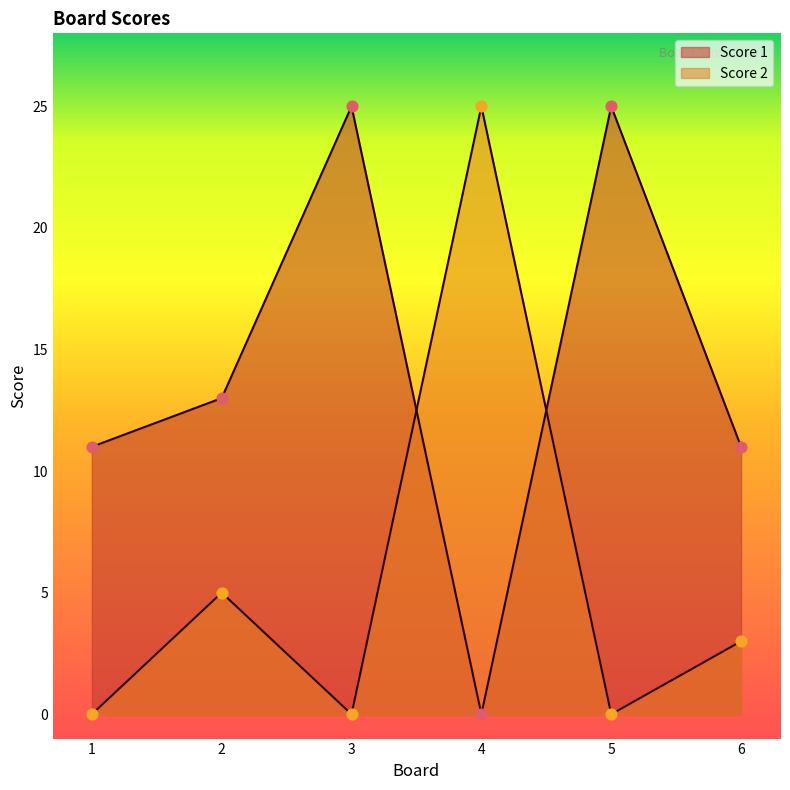

What is the total value across all series at 3?

25